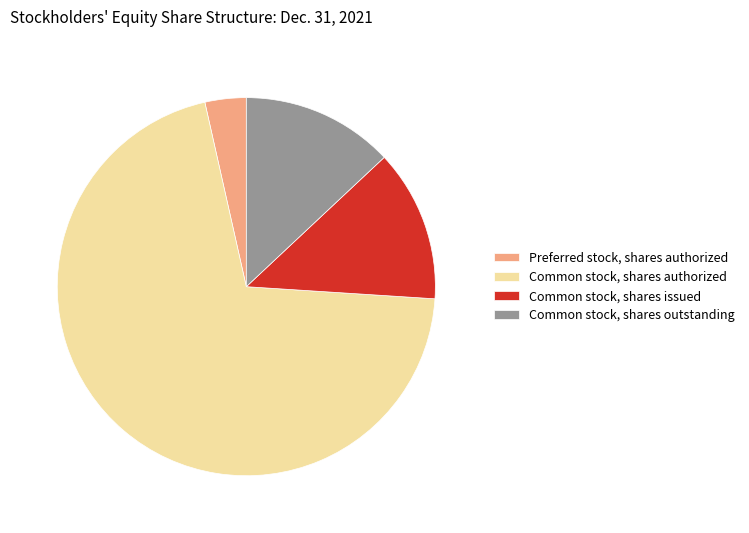

How many segments does this pie chart have?

4